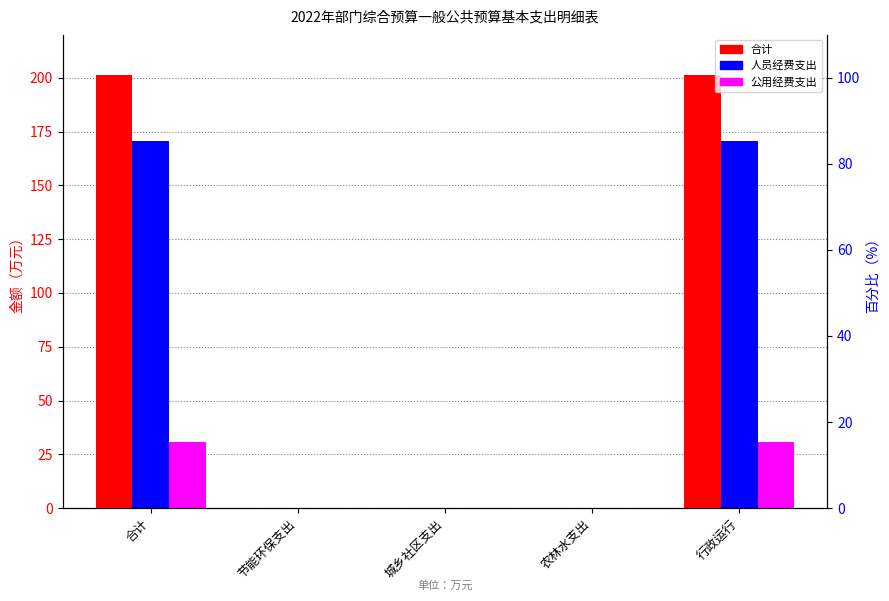

Which category has the lowest value in the 合计 series?

节能环保支出